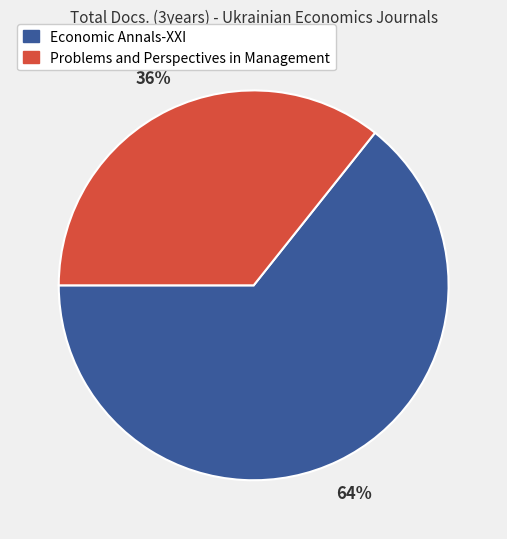

Is it true that Economic Annals-XXI is 76% of the pie?

False